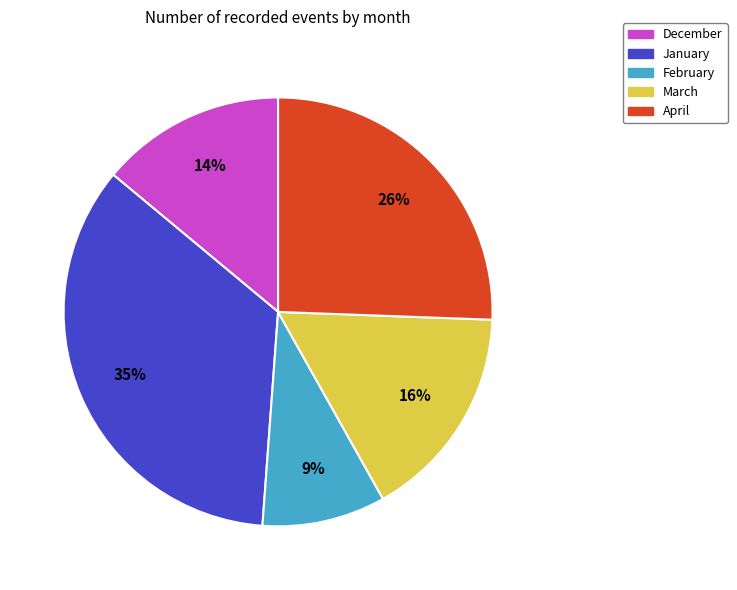

Rank the categories by value from highest to lowest.

January, April, March, December, February